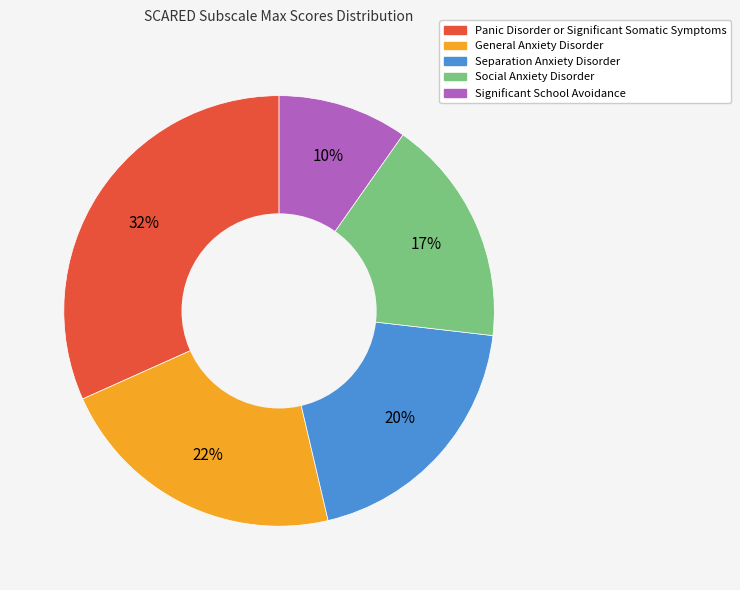

The Separation Anxiety Disorder slice represents 7% of the pie. True or false?

False